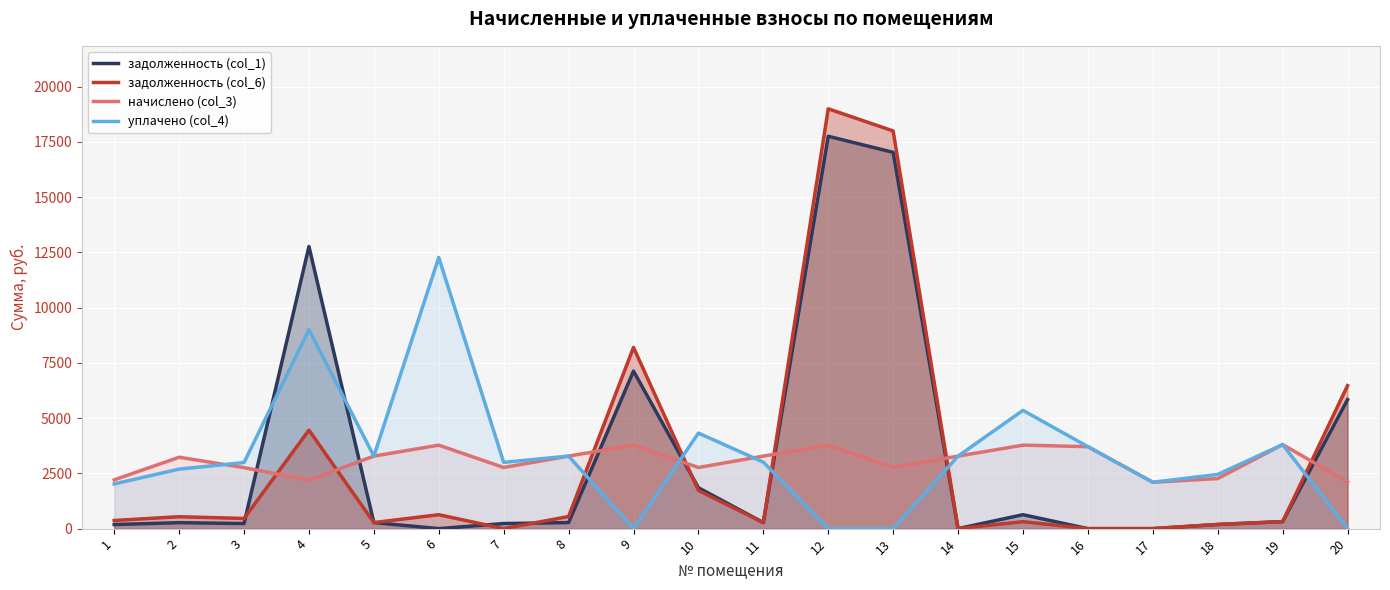

Reading left to right, transcribe all the data shown in this chart.

задолженность (col_1): 183.9	269.2	230.0	12766.2	274.1	0.0	230.6	273.5	7127.0	1850.3	273.5	17753.4	17025.1	0.1	630.1	0.0	0.0	188.7	316.9	5838.8
задолженность (col_6): 367.8	538.9	460.0	4457.6	273.5	629.6	0.0	548.0	8200.0	1726.7	273.5	18995.6	17994.5	0.1	314.4	0.0	0.0	188.7	316.9	6470.0
начислено (col_3): 2206.9	3230.9	2760.2	2194.2	3281.8	3777.8	2766.6	3281.8	3777.8	2766.6	3281.8	3777.8	2766.6	3281.8	3777.8	3707.9	2098.8	2264.2	3803.3	2111.5
уплачено (col_4): 2022.8	2692.7	2990.3	9000.0	3281.8	12271.4	2997.2	3283.5	0.0	4323.1	3008.3	0.0	0.0	3281.6	5352.3	3707.9	2098.8	2452.8	3803.3	0.0